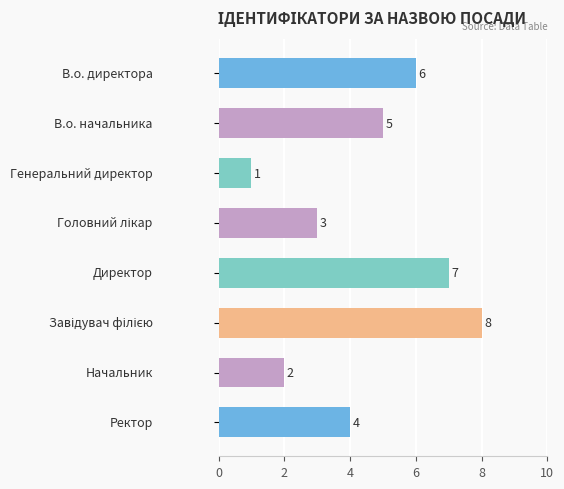

How many values are between 3 and 7?

5